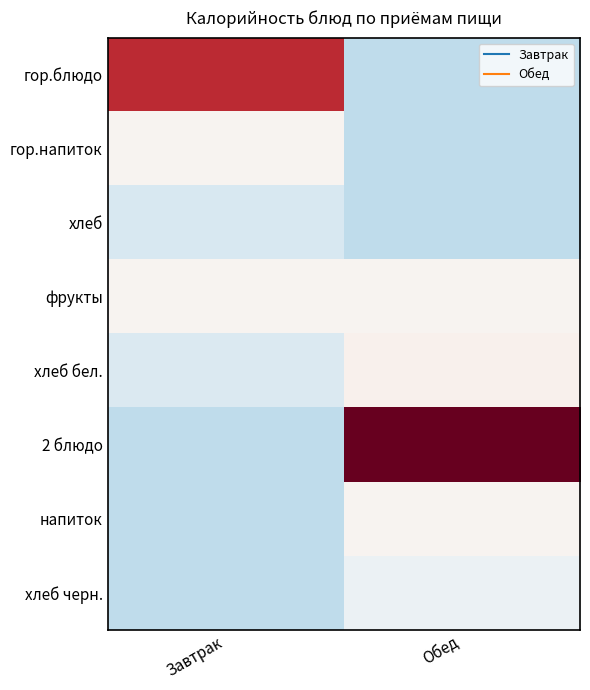

Between Завтрак and Обед, which series saw the biggest shift?

2 блюдо